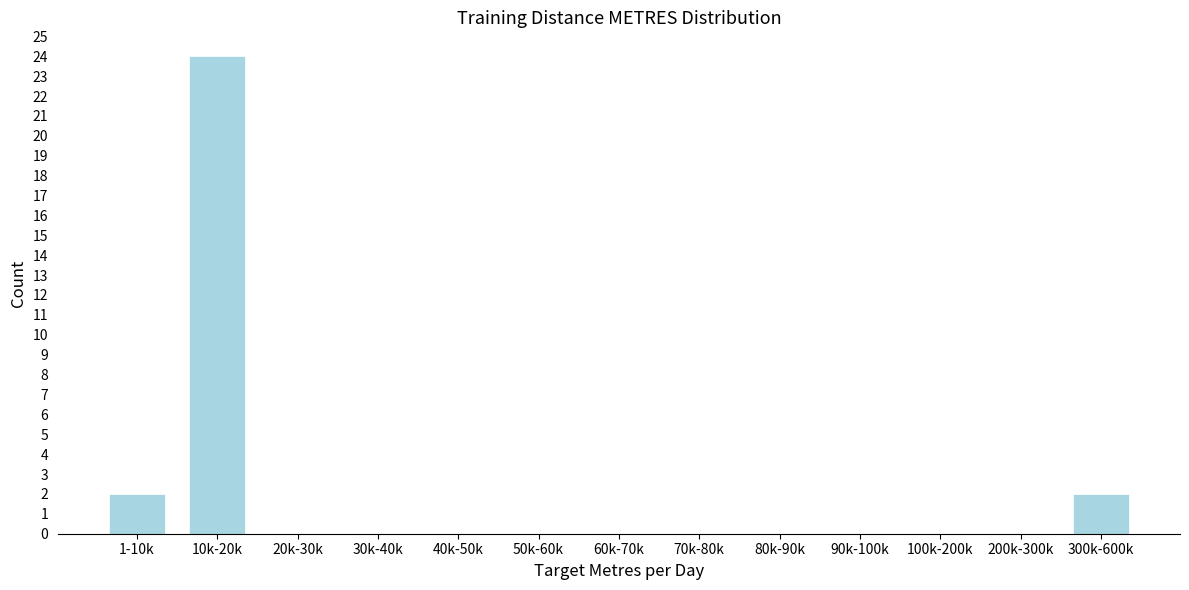

Is it true that the value at 50k-60k is 0?

True